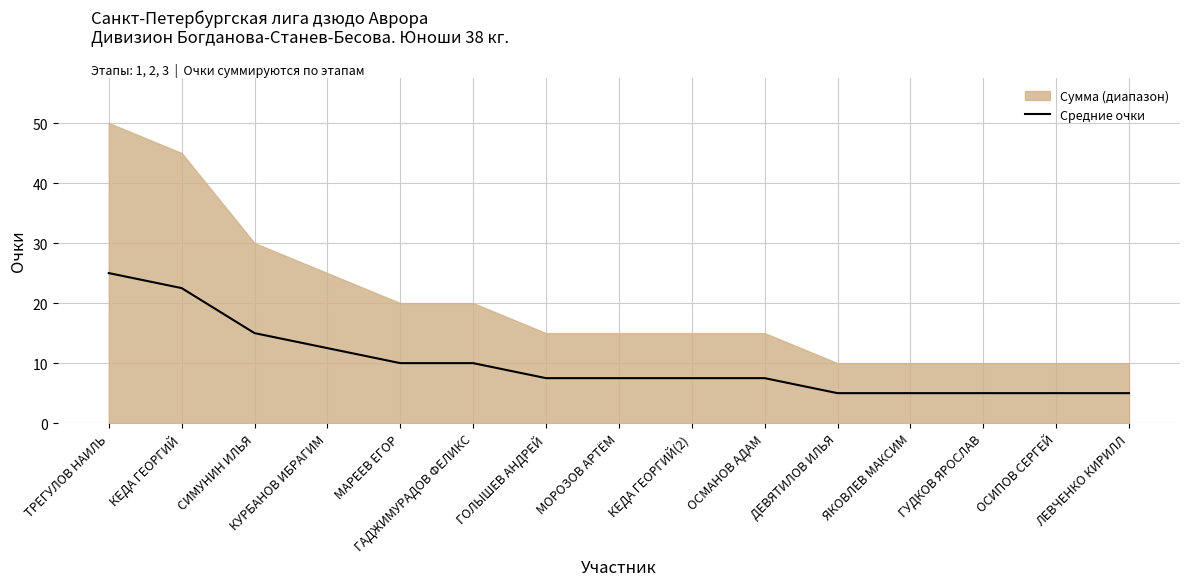

What is the label of the 5th point from the right?

ДЕВЯТИЛОВ ИЛЬЯ